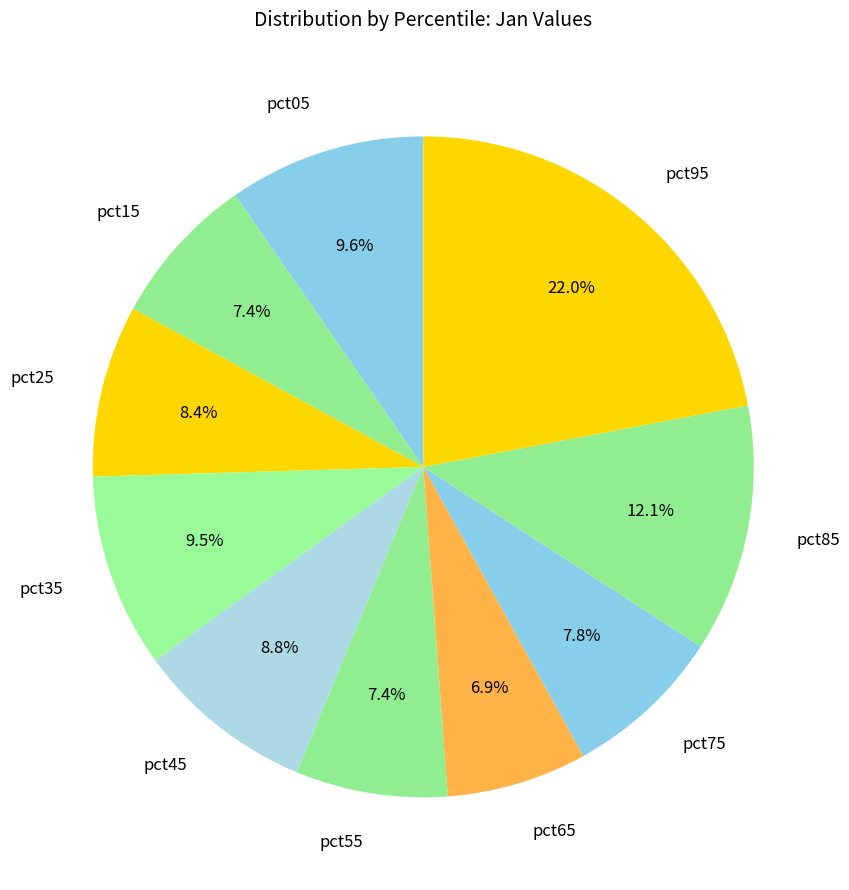

Which category has the biggest portion of the pie?

pct95